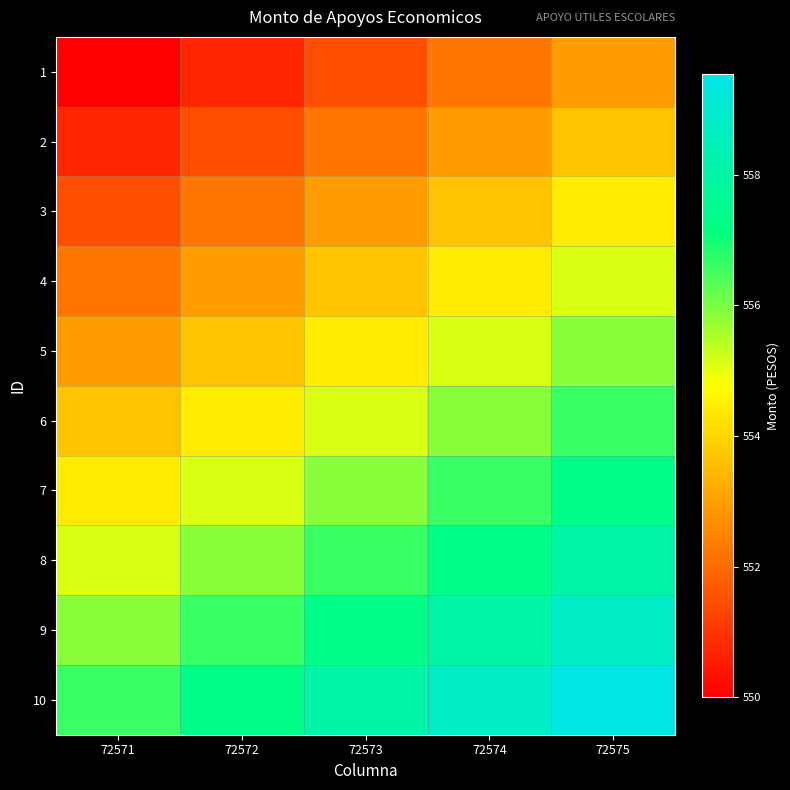

What is the total value across all series at 72573?

5547.7